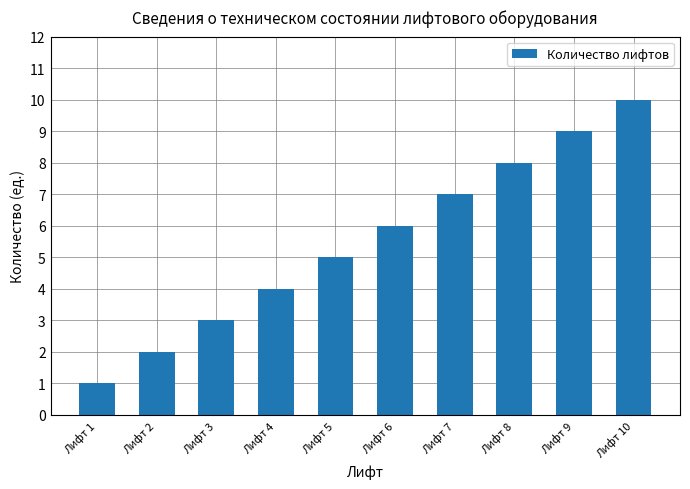

What is the average value?

6